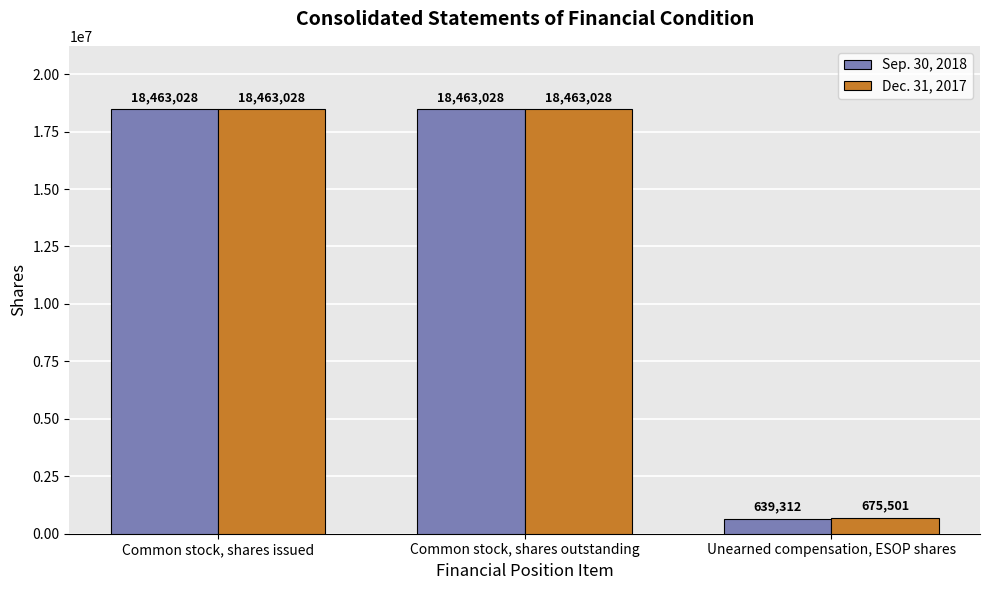

What is the label of the 2nd bar from the right?

Common stock, shares outstanding